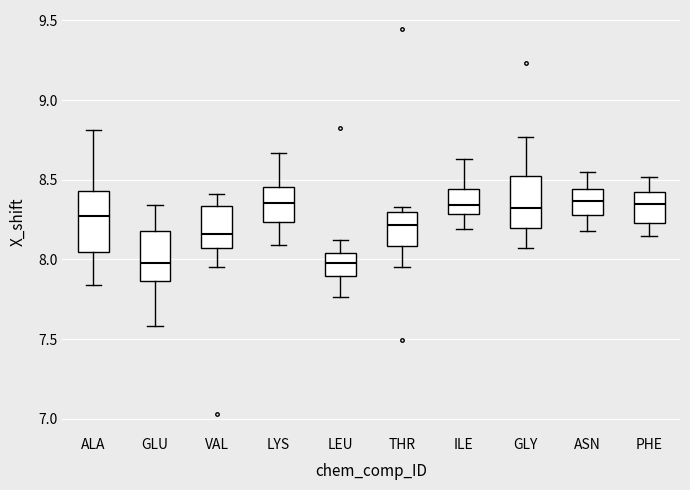

Reading left to right, read every box against the y-axis: the position of its median line, the range the box covers, and the ends of its whiskers. The values are not printed on the chart, so give them approximately, as read against the axis.

ALA: median 8.30, box 8.05 to 8.45, whiskers 7.85 to 8.80
GLU: median 8.00, box 7.85 to 8.20, whiskers 7.60 to 8.35
VAL: median 8.15, box 8.05 to 8.35, whiskers 7.95 to 8.40
LYS: median 8.35, box 8.25 to 8.45, whiskers 8.10 to 8.65
LEU: median 8.00, box 7.90 to 8.05, whiskers 7.75 to 8.10
THR: median 8.20, box 8.10 to 8.30, whiskers 7.95 to 8.35
ILE: median 8.35, box 8.30 to 8.45, whiskers 8.20 to 8.65
GLY: median 8.35, box 8.20 to 8.55, whiskers 8.05 to 8.75
ASN: median 8.35, box 8.30 to 8.45, whiskers 8.20 to 8.55
PHE: median 8.35, box 8.25 to 8.40, whiskers 8.15 to 8.50